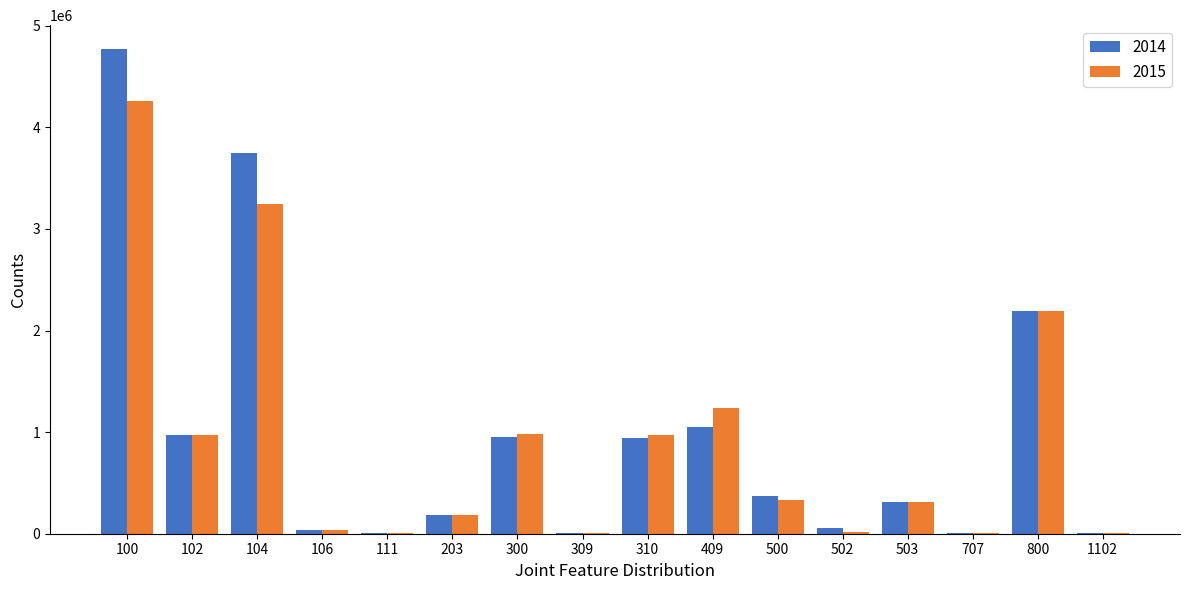

Which series has the largest total across all categories?

2014